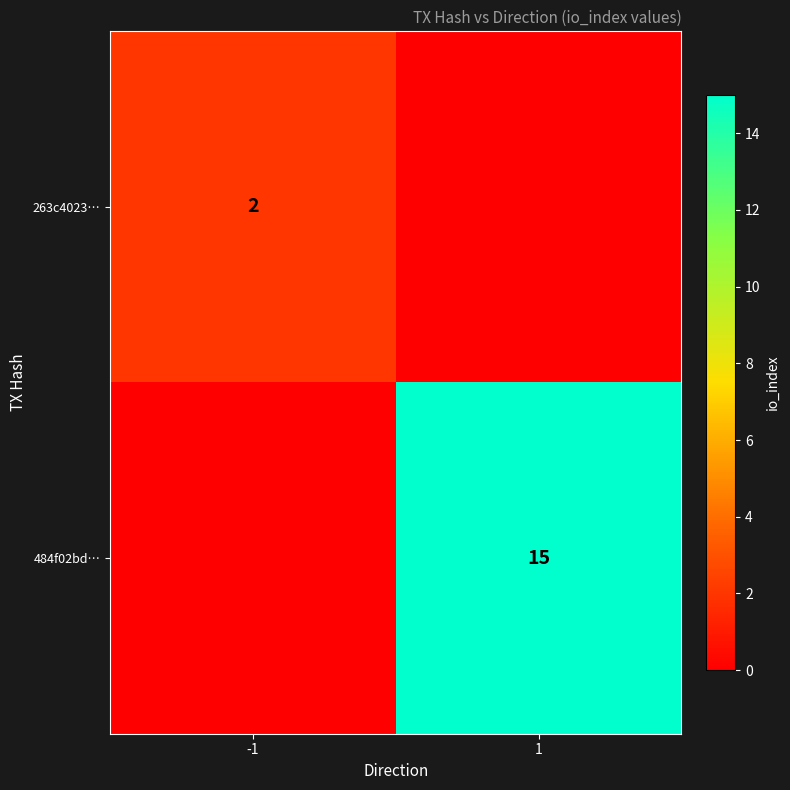

The 263c4023… series shows 3 at -1. True or false?

False